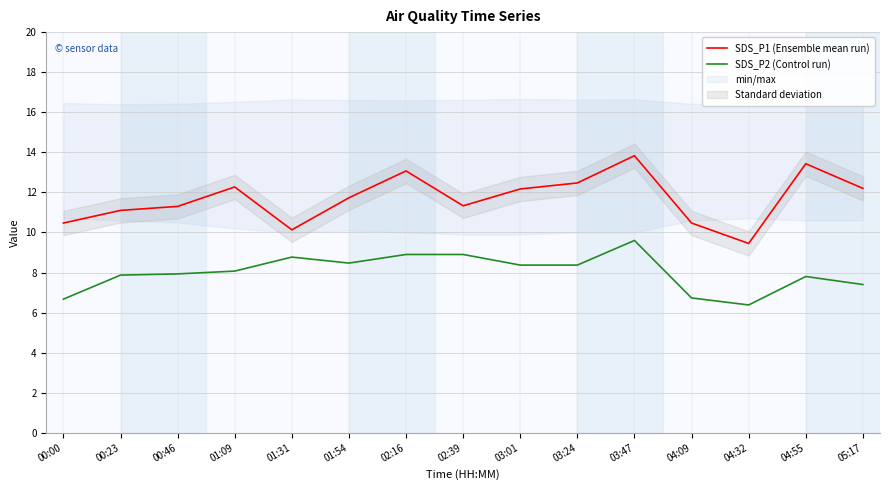

The SDS_P1 (Ensemble mean run) series shows 18.8 at 00:00. True or false?

False